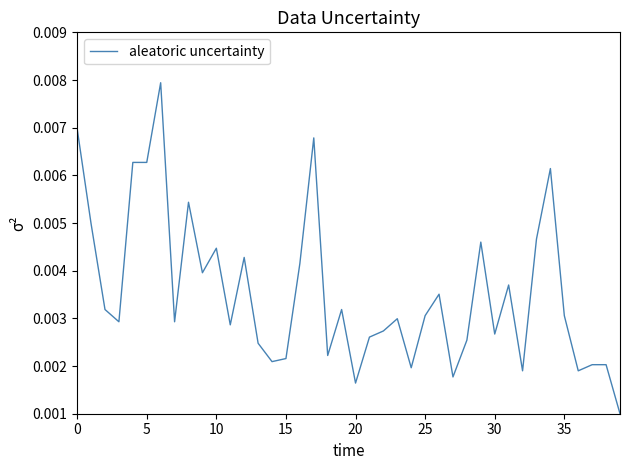

How many lines are shown in the chart?

1